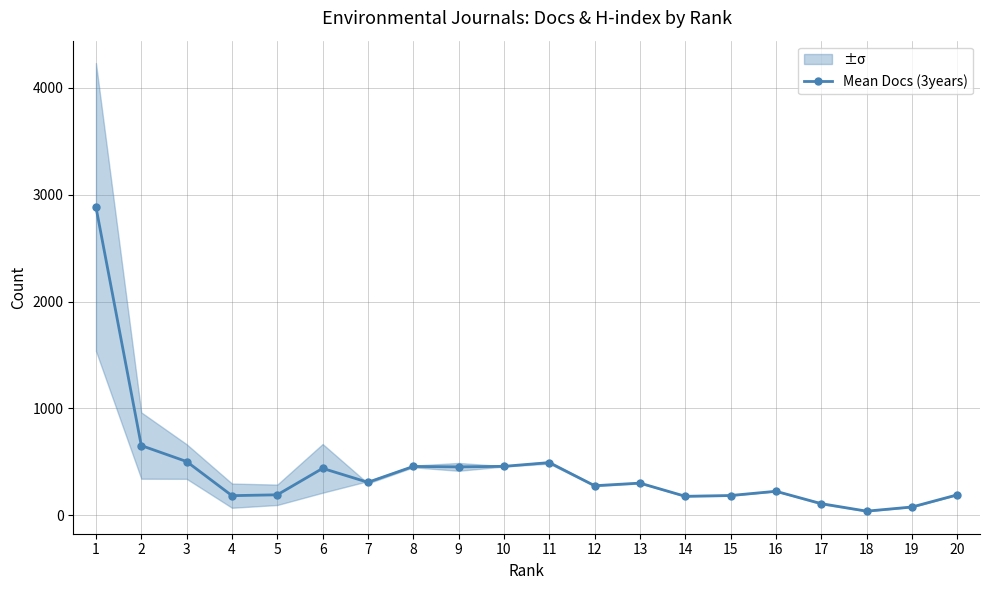

True or false: there are more than 0 points higher than both neighbors.

True